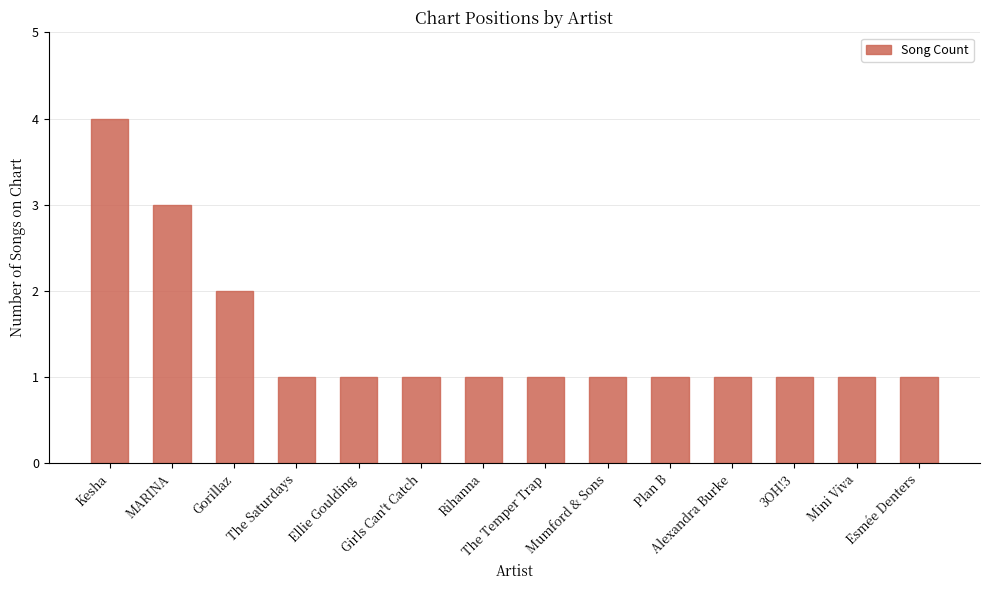

What is the ratio of the value at Gorillaz to the value at Mini Viva?

2.0